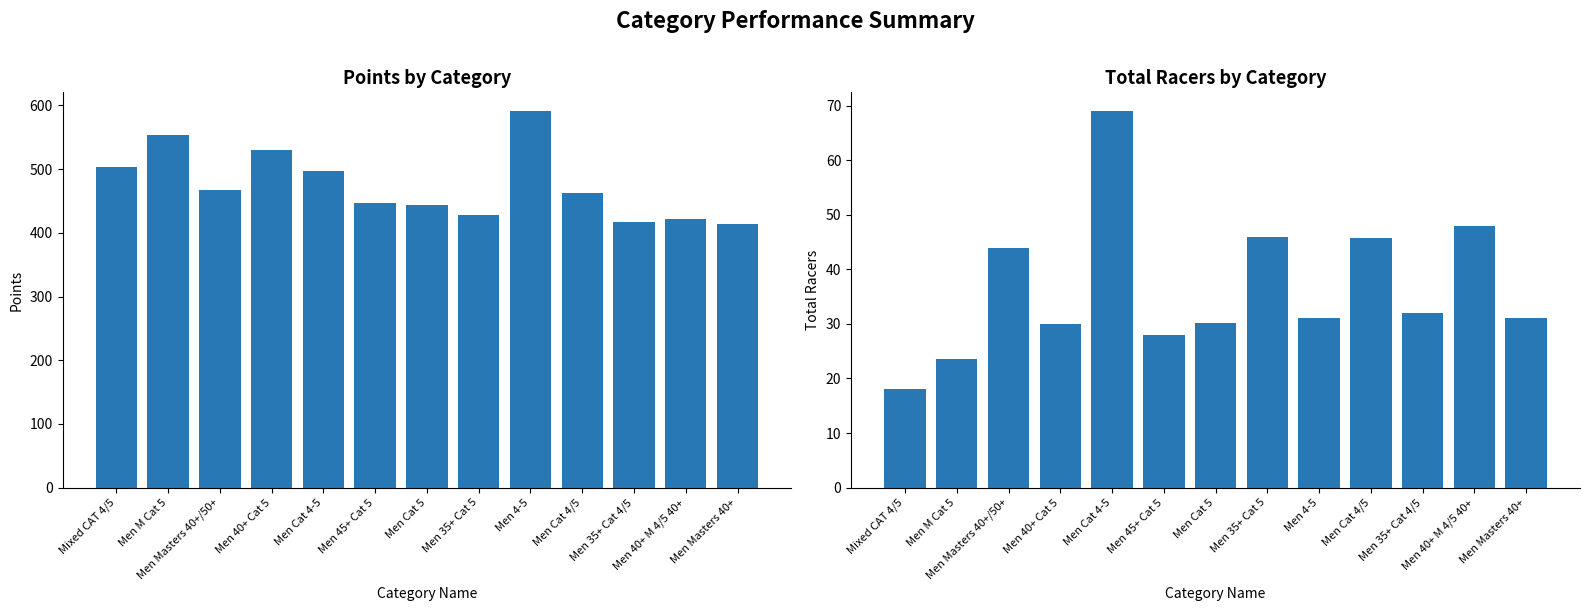

Which series has the widest spread of values?

Points